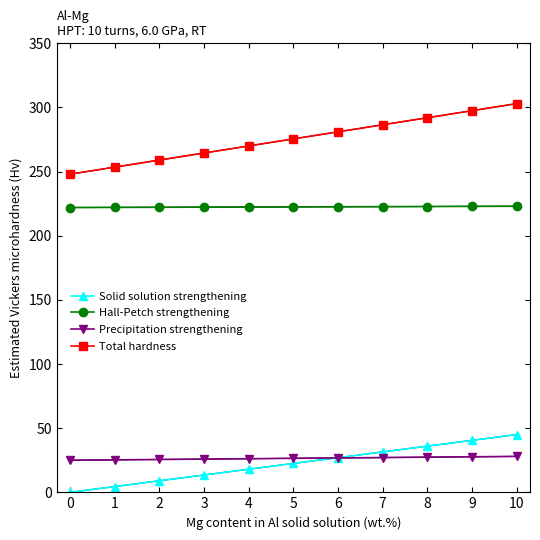

What is the sum of the Solid solution strengthening values at 10 and 1?

49.5